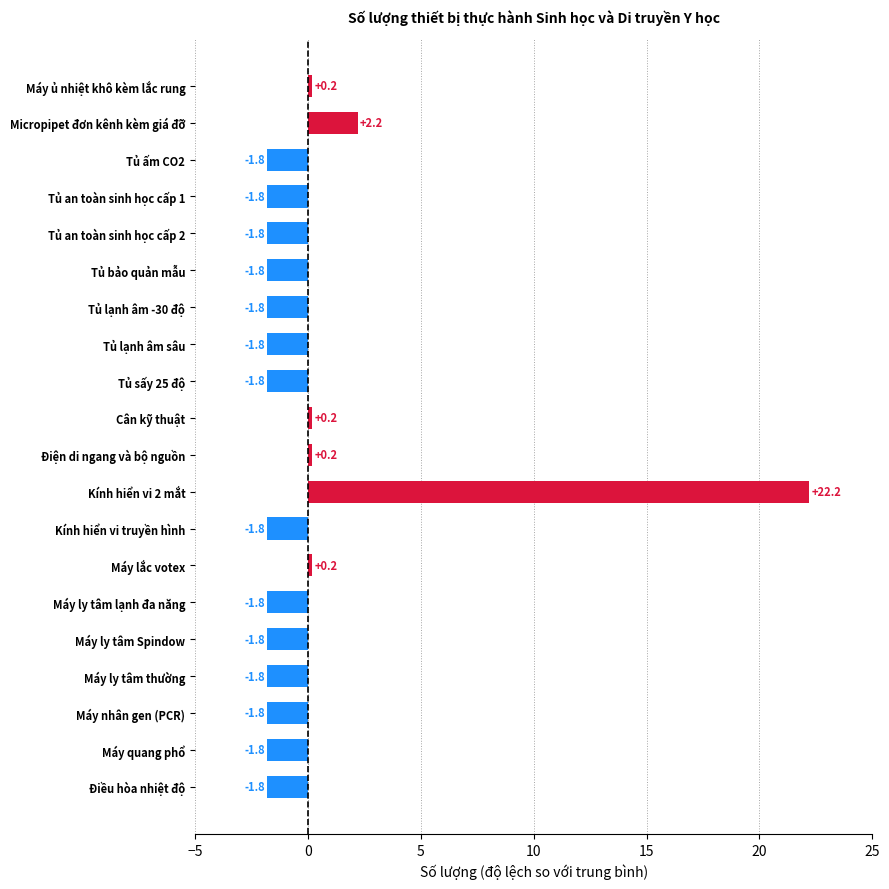

Does the chart contain stacked bars?

No